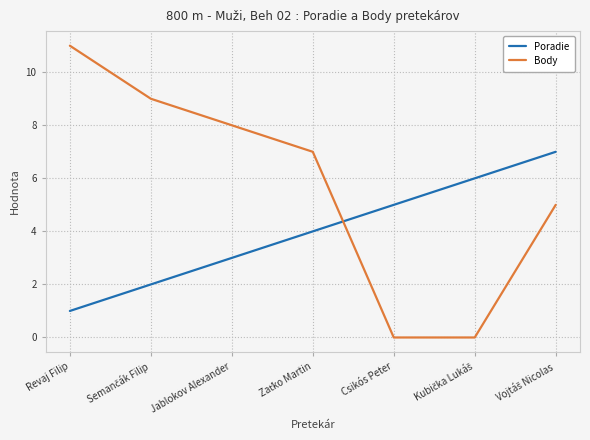

Which series has the largest range (max minus min)?

Body